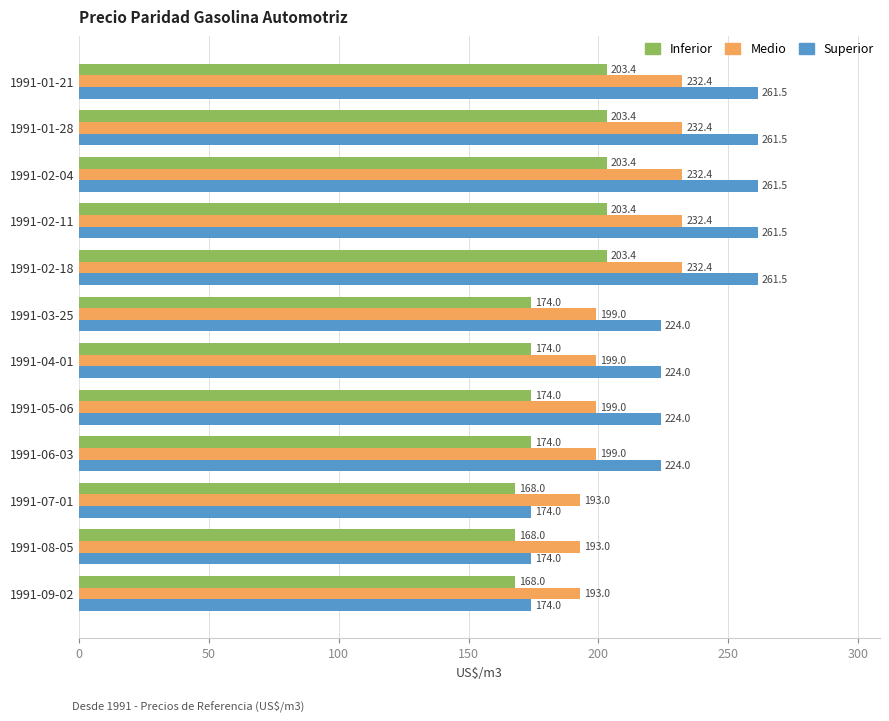

Which series has the widest spread of values?

Superior